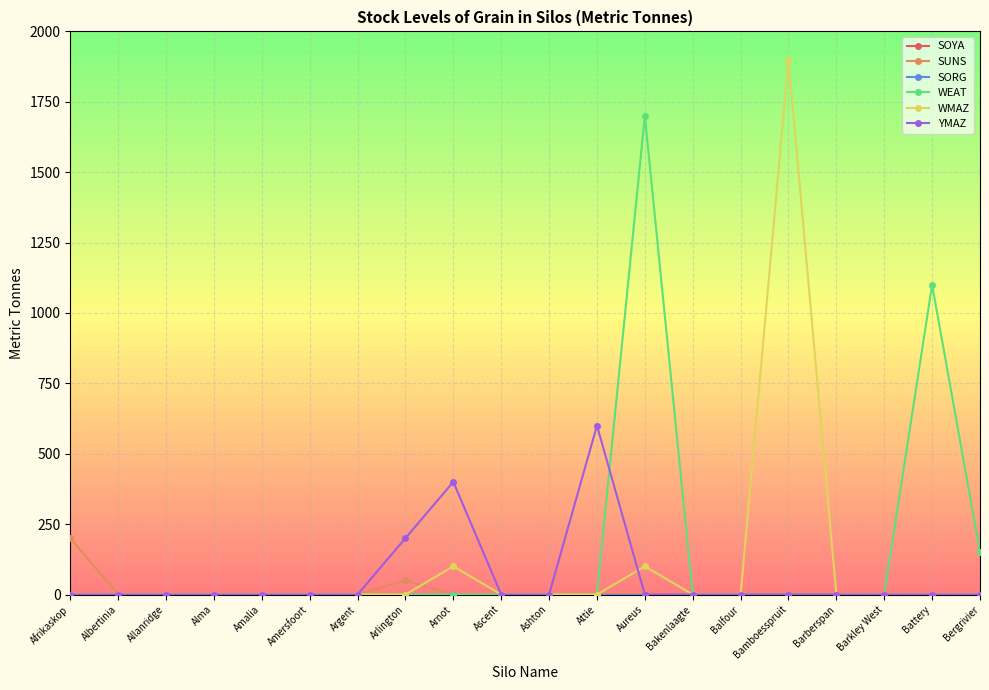

Does the chart have visible grid lines?

Yes